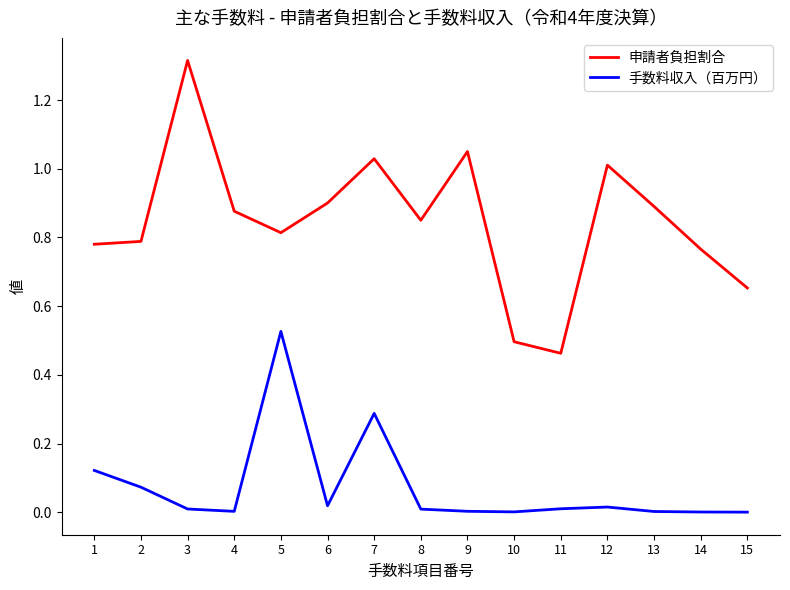

Which series has the widest spread of values?

申請者負担割合